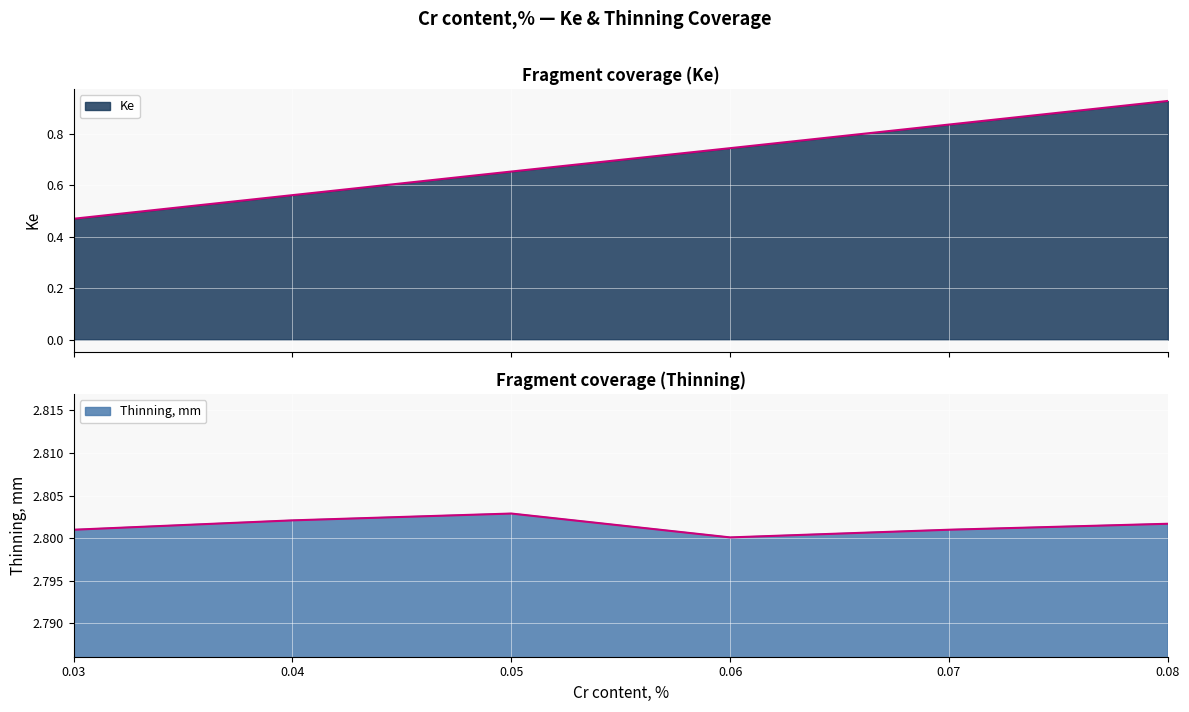

How many lines are shown in the chart?

2